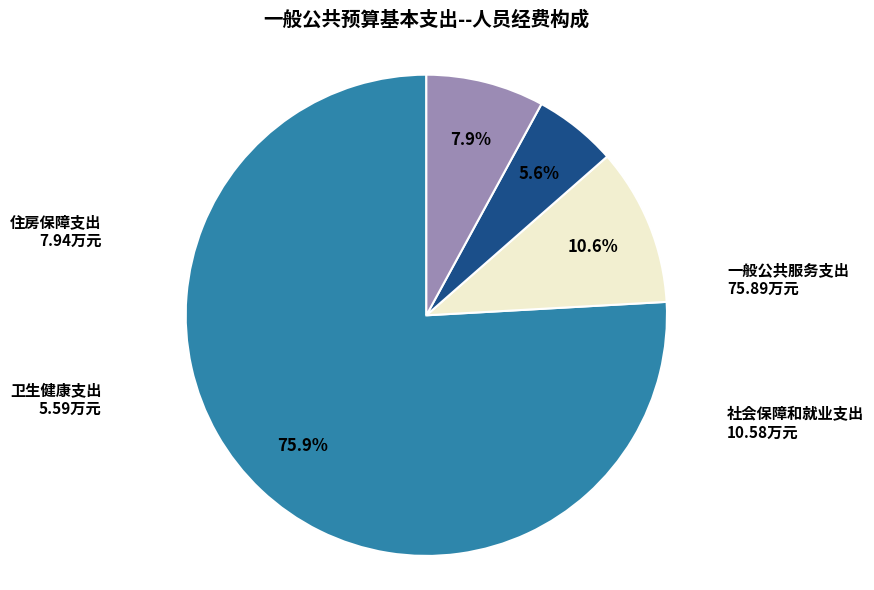

What percentage is the 一般公共服务支出 slice, to the nearest percent?

76%